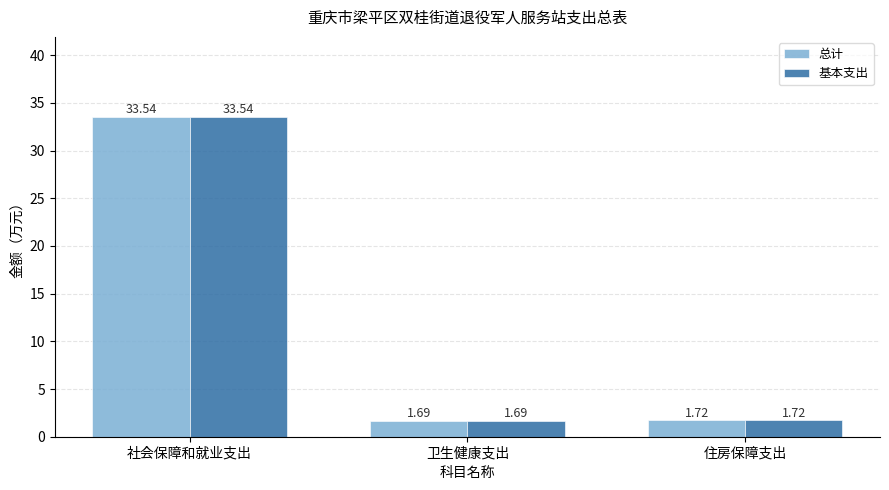

Is the value of 基本支出 at 卫生健康支出 greater than the value of 总计 at 住房保障支出?

No